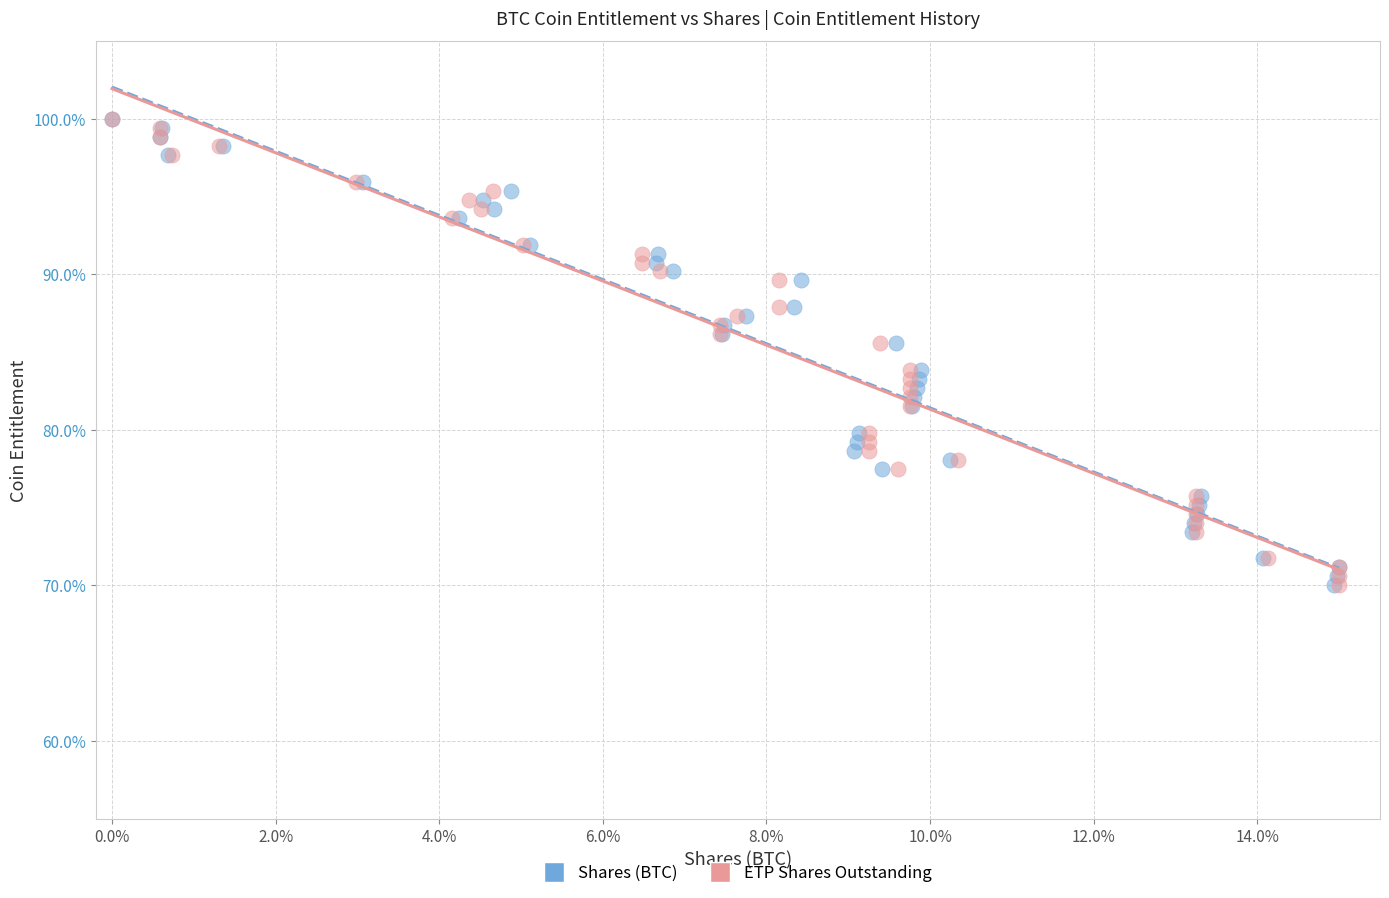

What are all the series names shown in the legend?

Shares (BTC), ETP Shares Outstanding